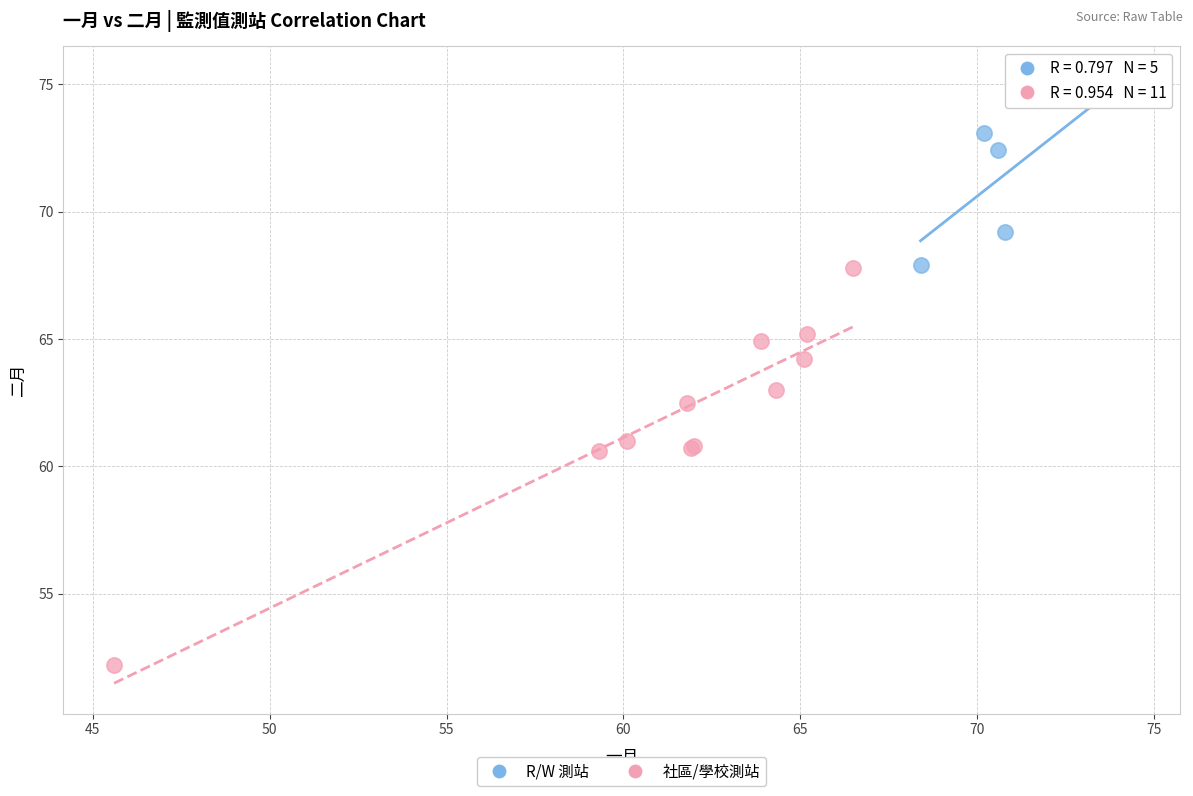

What are all the series names shown in the legend?

R/W 測站, 社區/學校測站